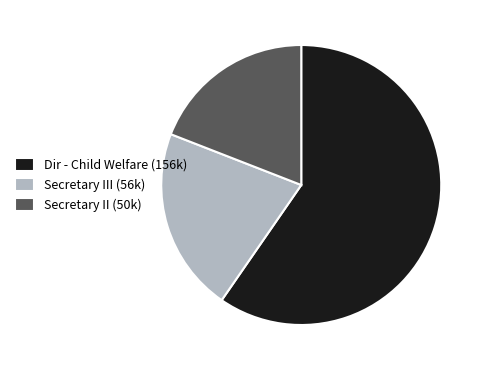

Does Secretary III (56k) account for over 50% of the chart?

No